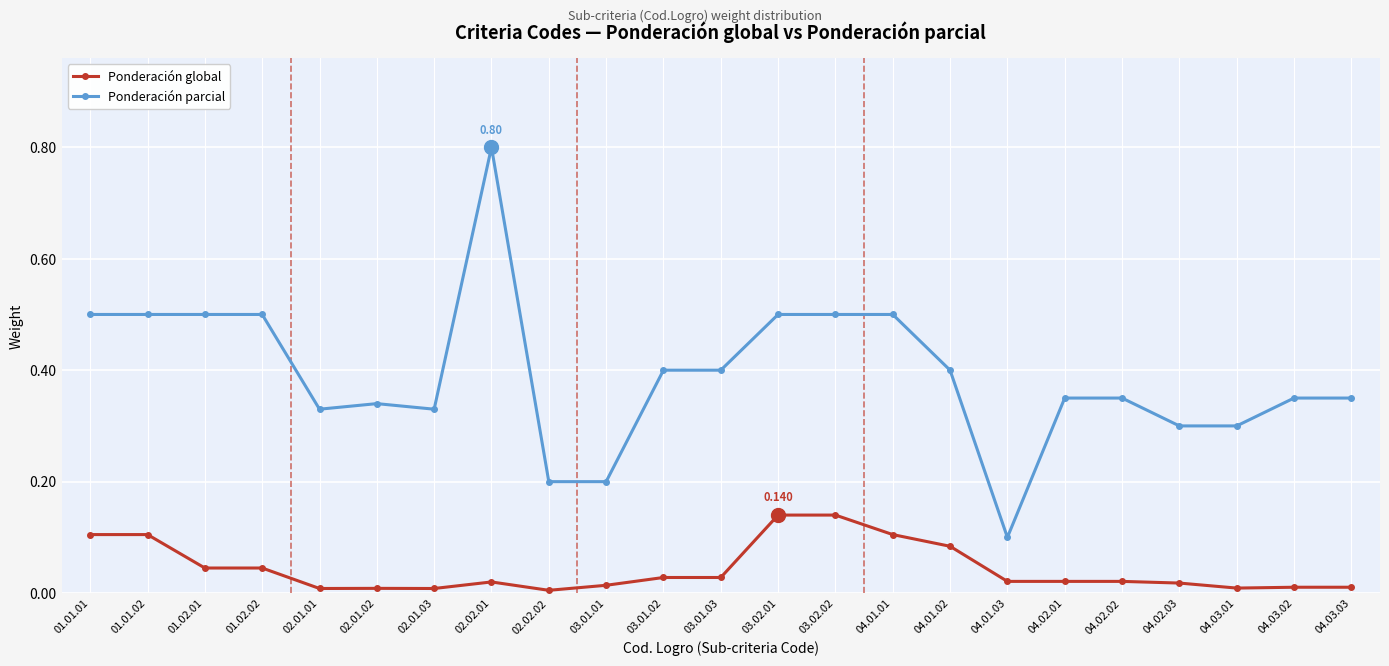

Is it true that Ponderación parcial equals 0.2 at 02.01.01?

False